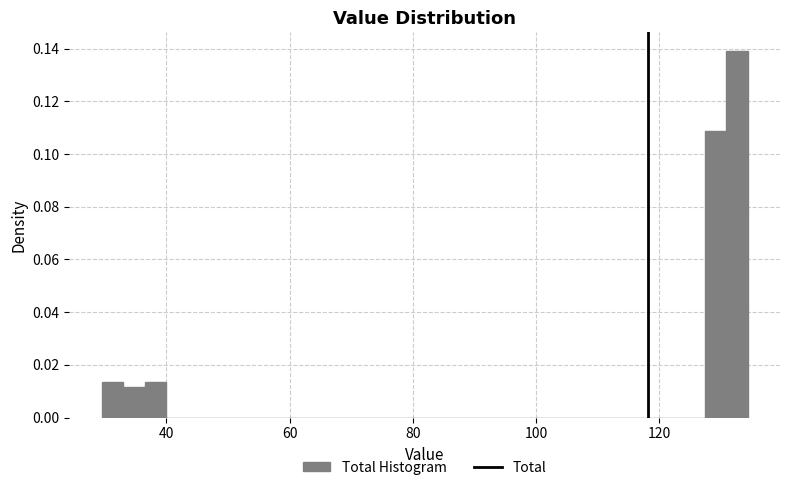

Read against the x-axis, roughly where is the centre of the tallest bar?

132